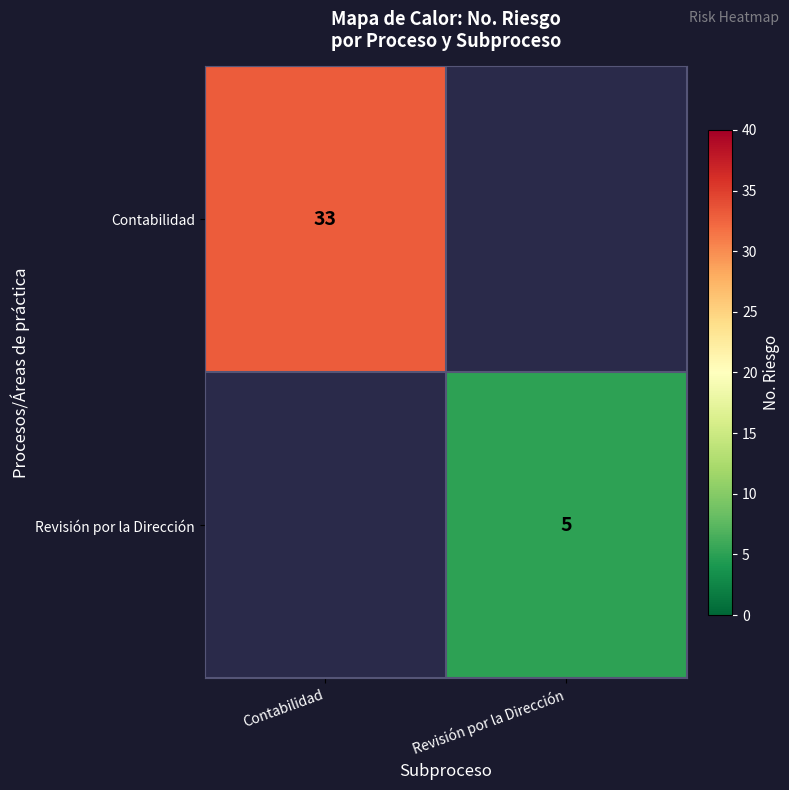

At which category does the chart reach its minimum across all series?

Revisión por la Dirección